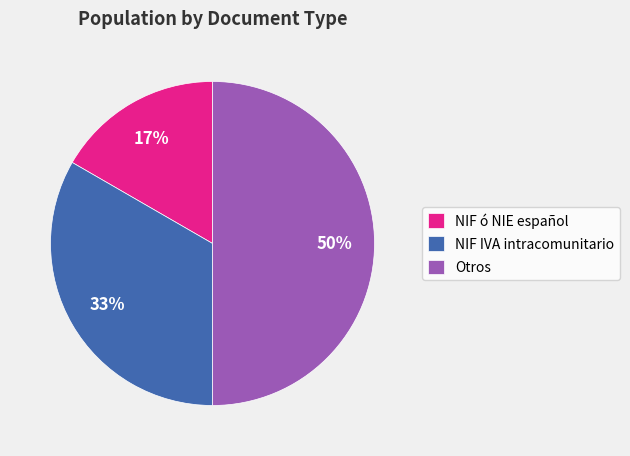

True or false: Otros accounts for 50% of the total.

True